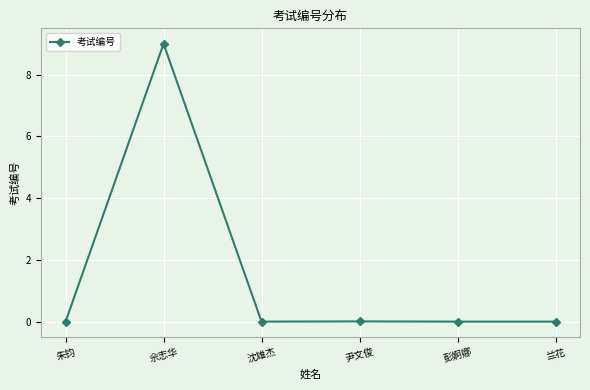

How many lines are shown in the chart?

1